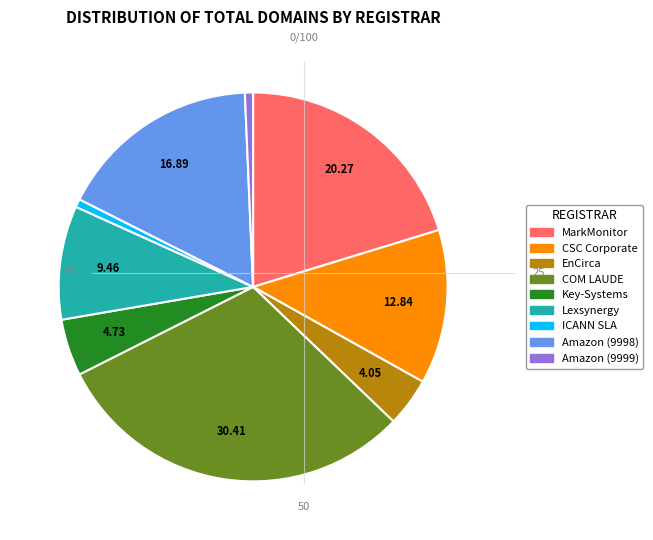

Is there a majority slice in this chart?

No